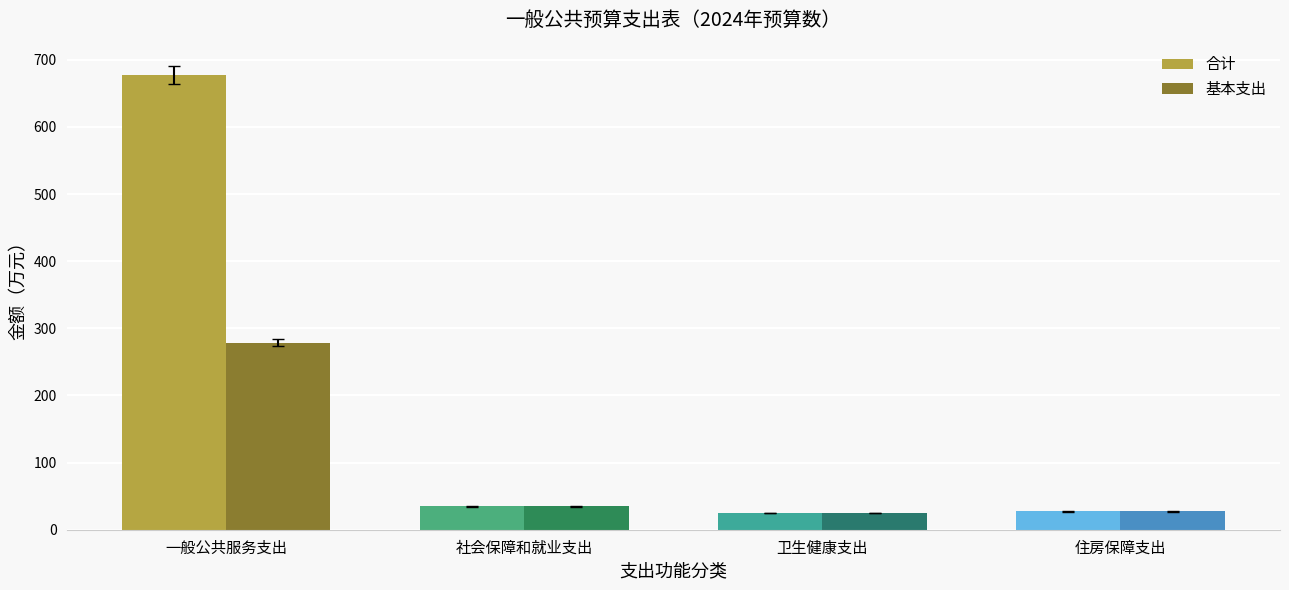

What is the average value of the 合计 series?

191.2